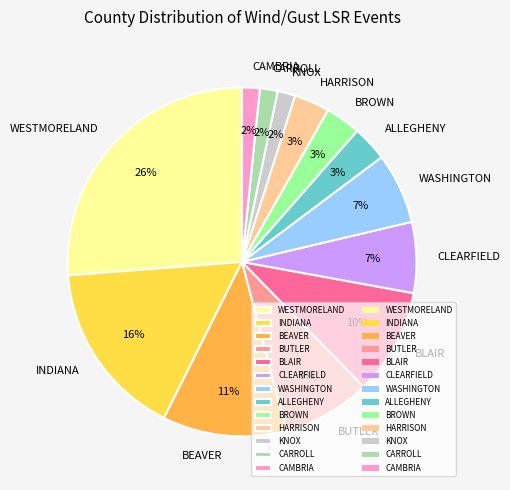

To the nearest percent, what percentage of the pie is KNOX?

2%